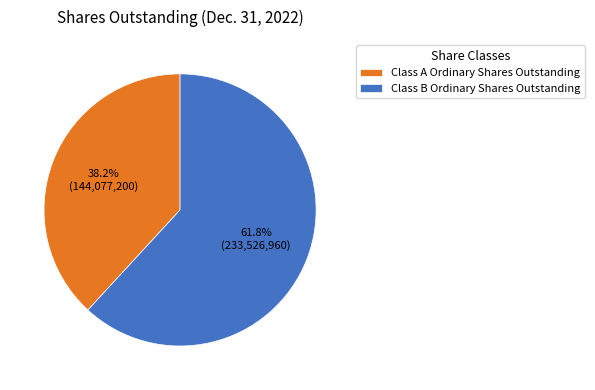

What percentage do Class A Ordinary Shares Outstanding and Class B Ordinary Shares Outstanding together represent?

100.0%